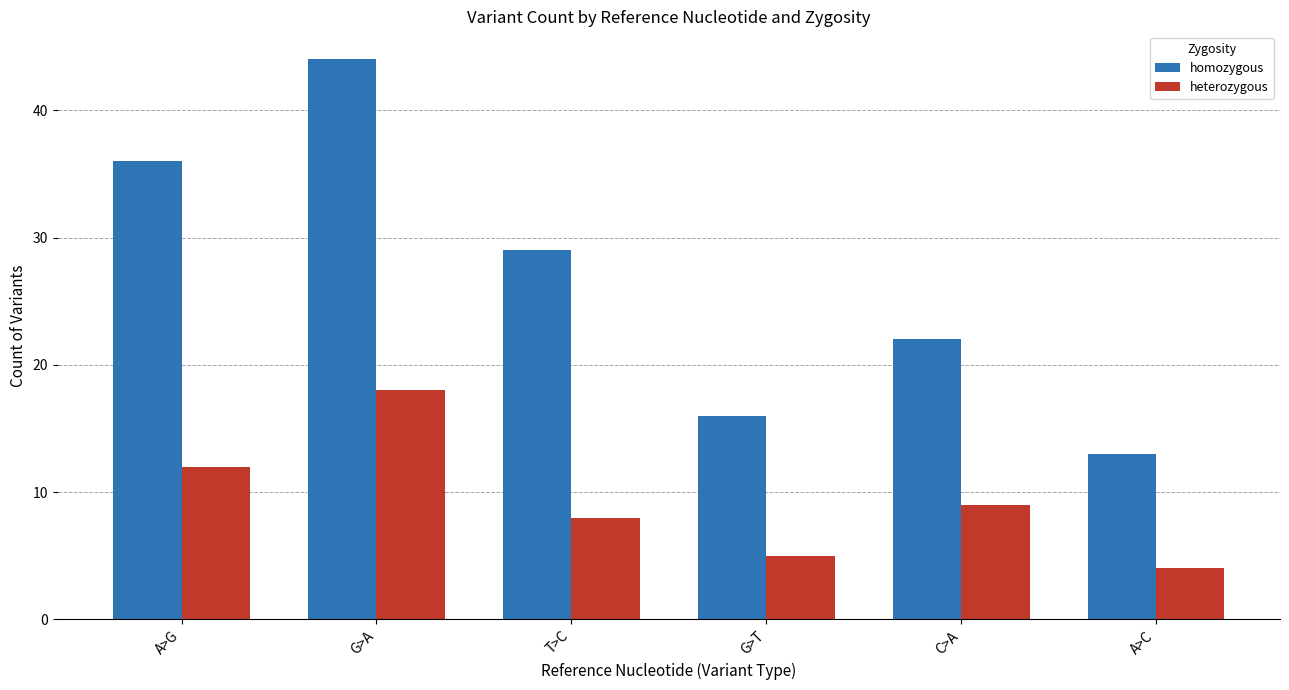

What is the sum of the homozygous values at G>A and A>C?

57